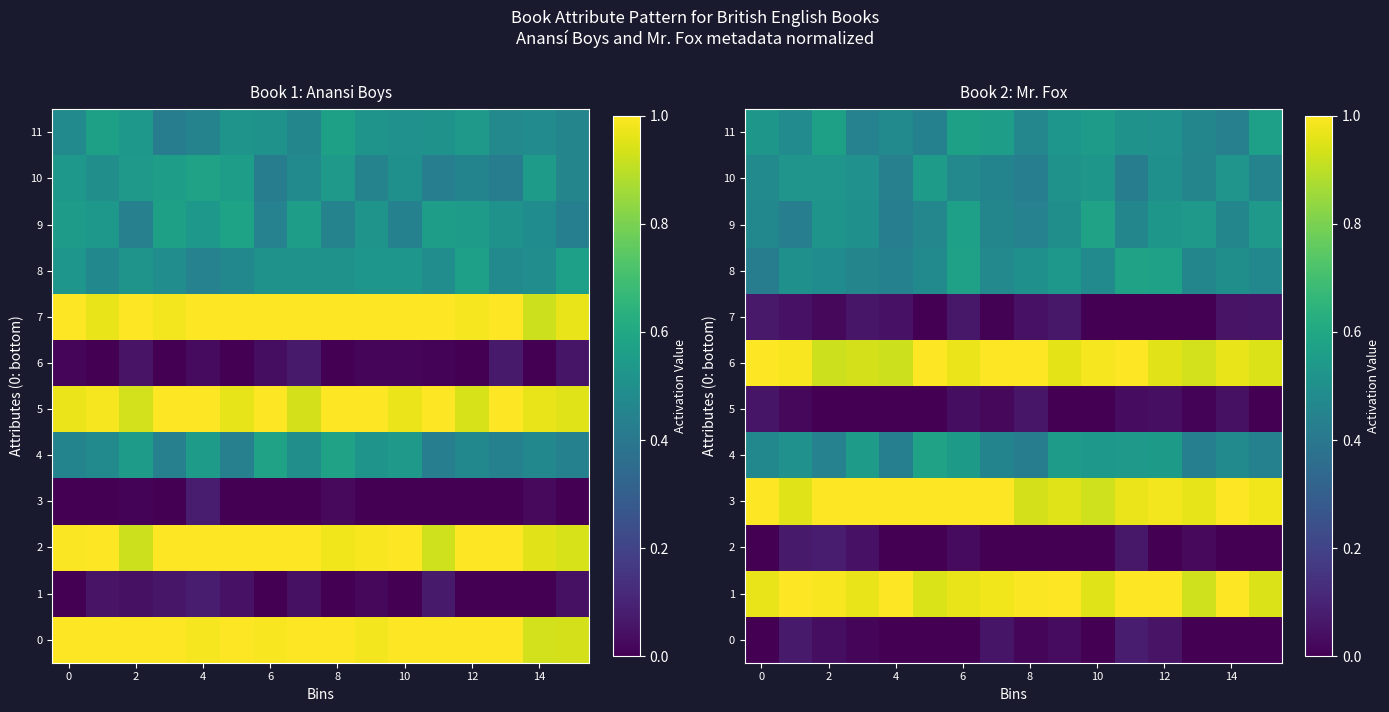

Count the number of categories in the chart.

16